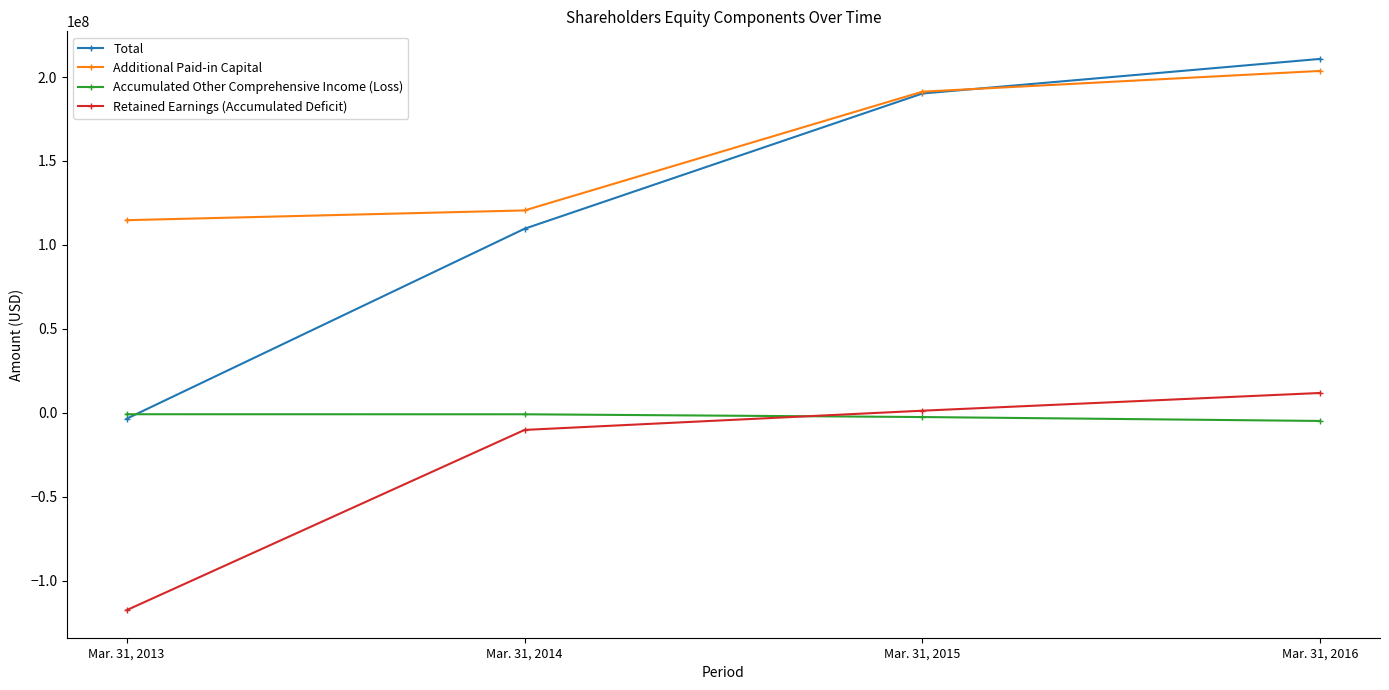

What value does the Additional Paid-in Capital series have at Mar. 31, 2013, to the nearest 10?

114737000